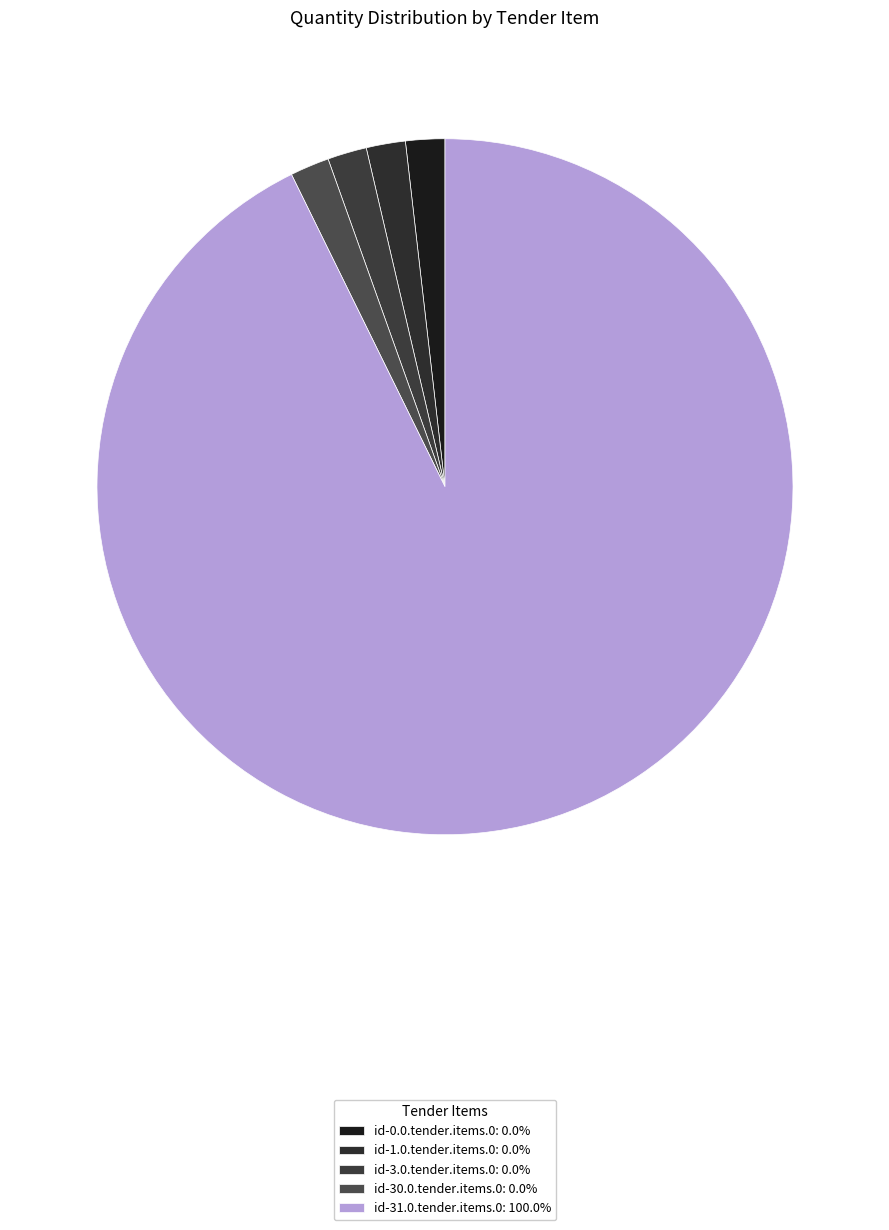

To the nearest percent, what is the difference between the largest and smallest slice percentages?

100%